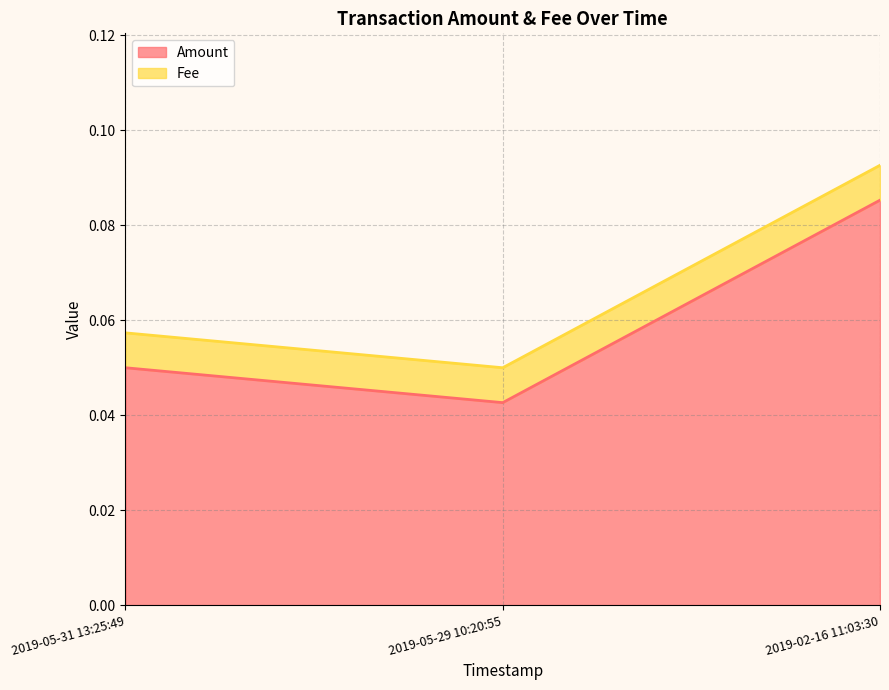

Between 2019-02-16 11:03:30 and 2019-05-31 13:25:49, which is larger?

2019-02-16 11:03:30